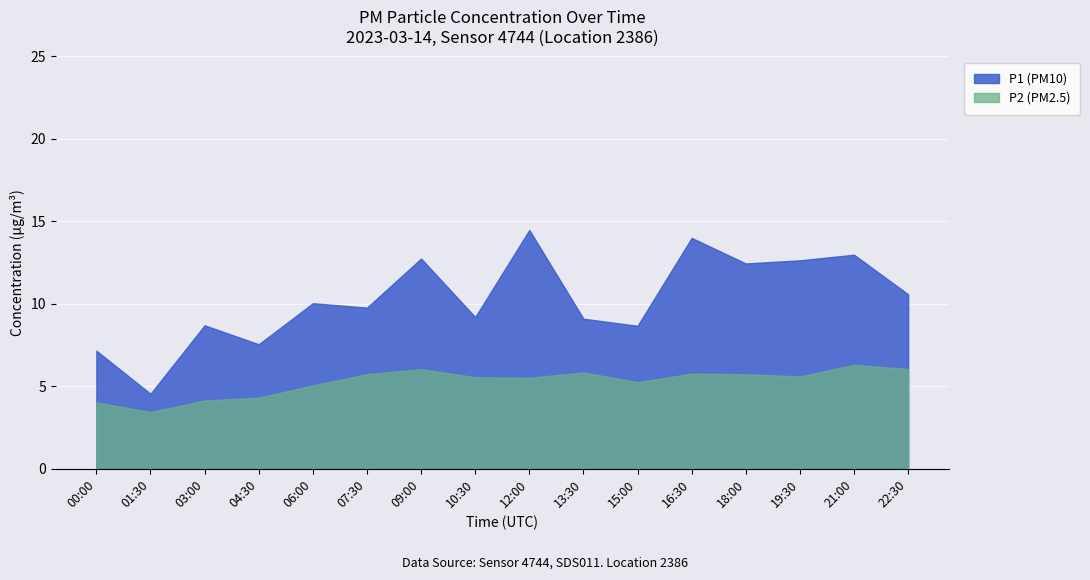

At which category does the chart reach its minimum across all series?

01:30